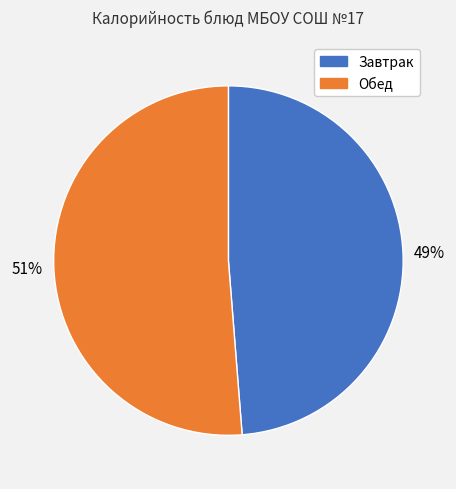

How many segments does this pie chart have?

2